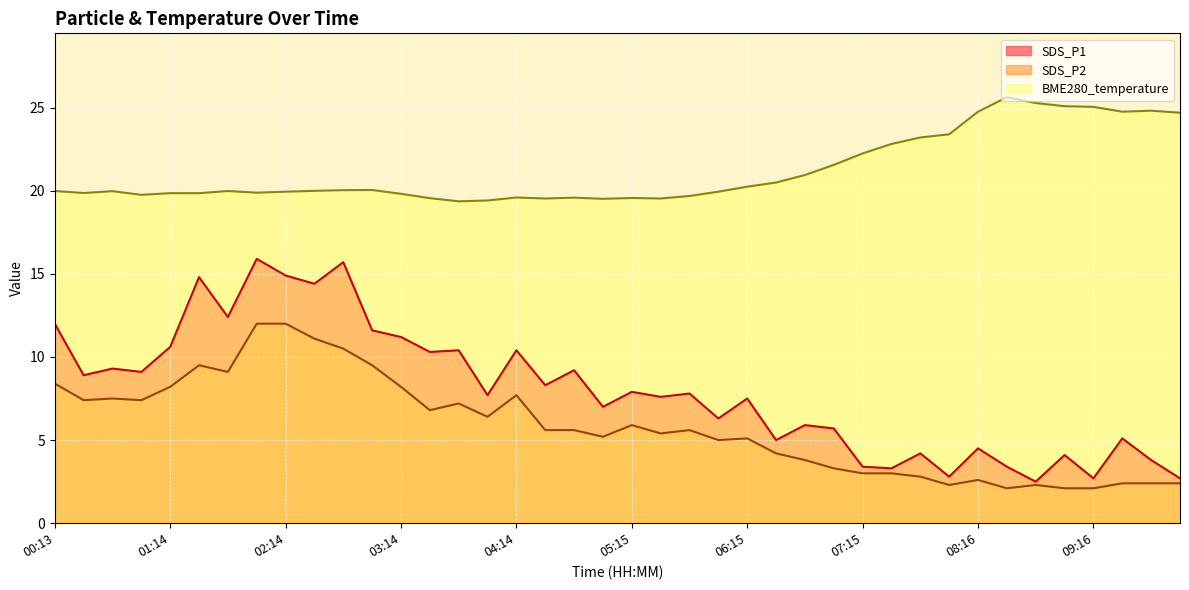

Reading right to left, list all the values displayed in this chart.

SDS_P1: 10:01=2.7	09:46=3.8	09:31=5.1	09:16=2.7	09:01=4.1	08:46=2.5	08:31=3.4	08:16=4.5	08:00=2.8	07:45=4.2	07:30=3.3	07:15=3.4	07:00=5.7	06:45=5.9	06:30=5.0	06:15=7.5	06:00=6.3	05:45=7.8	05:30=7.6	05:15=7.9	05:00=7.0	04:44=9.2	04:29=8.3	04:14=10.4	03:59=7.7	03:44=10.4	03:29=10.3	03:14=11.2	02:59=11.6	02:44=15.7	02:29=14.4	02:14=14.9	01:59=15.9	01:44=12.4	01:29=14.8	01:14=10.6	00:58=9.1	00:43=9.3	00:28=8.9	00:13=12.0
SDS_P2: 10:01=2.4	09:46=2.4	09:31=2.4	09:16=2.1	09:01=2.1	08:46=2.3	08:31=2.1	08:16=2.6	08:00=2.3	07:45=2.8	07:30=3.0	07:15=3.0	07:00=3.3	06:45=3.8	06:30=4.2	06:15=5.1	06:00=5.0	05:45=5.6	05:30=5.4	05:15=5.9	05:00=5.2	04:44=5.6	04:29=5.6	04:14=7.7	03:59=6.4	03:44=7.2	03:29=6.8	03:14=8.2	02:59=9.5	02:44=10.5	02:29=11.1	02:14=12.0	01:59=12.0	01:44=9.1	01:29=9.5	01:14=8.2	00:58=7.4	00:43=7.5	00:28=7.4	00:13=8.4
BME280_temperature: 10:01=24.7	09:46=24.8	09:31=24.8	09:16=25.0	09:01=25.1	08:46=25.3	08:31=25.6	08:16=24.8	08:00=23.4	07:45=23.2	07:30=22.8	07:15=22.2	07:00=21.6	06:45=20.9	06:30=20.5	06:15=20.2	06:00=19.9	05:45=19.7	05:30=19.5	05:15=19.6	05:00=19.5	04:44=19.6	04:29=19.5	04:14=19.6	03:59=19.4	03:44=19.4	03:29=19.6	03:14=19.8	02:59=20.0	02:44=20.0	02:29=20.0	02:14=19.9	01:59=19.9	01:44=20.0	01:29=19.9	01:14=19.9	00:58=19.8	00:43=20.0	00:28=19.9	00:13=20.0